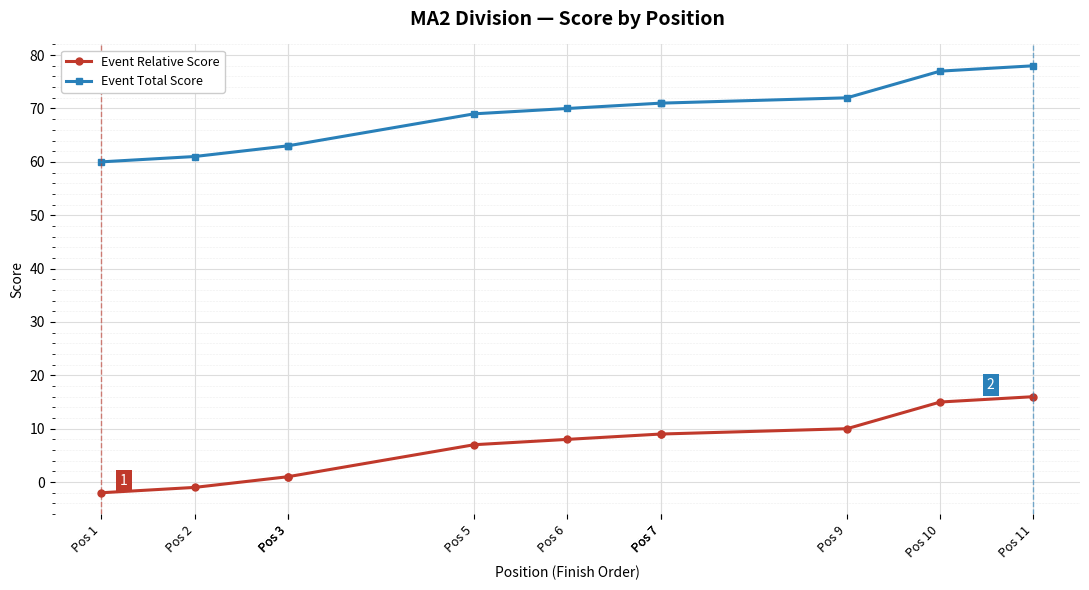

At which category does the chart reach its peak across all series?

Pos 11